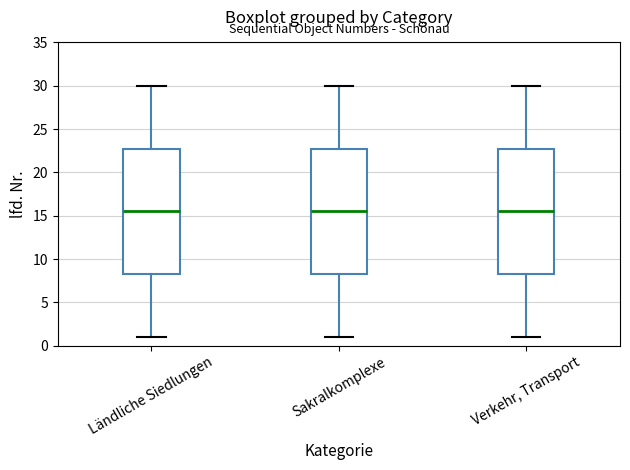

Reading left to right, read every box against the y-axis: the position of its median line, the range the box covers, and the ends of its whiskers. The values are not printed on the chart, so give them approximately, as read against the axis.

Ländliche Siedlungen: median 15.5, box 8.5 to 23.0, whiskers 1.0 to 30.0
Sakralkomplexe: median 15.5, box 8.5 to 23.0, whiskers 1.0 to 30.0
Verkehr, Transport: median 15.5, box 8.5 to 23.0, whiskers 1.0 to 30.0